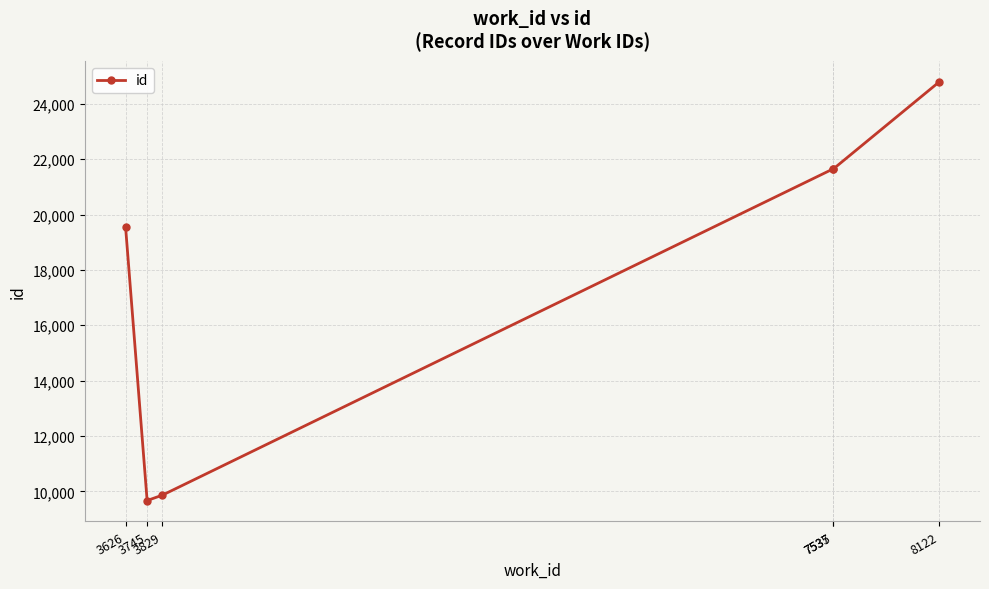

Approximately how many times larger is the value at 7535 compared to 8122?

0.9